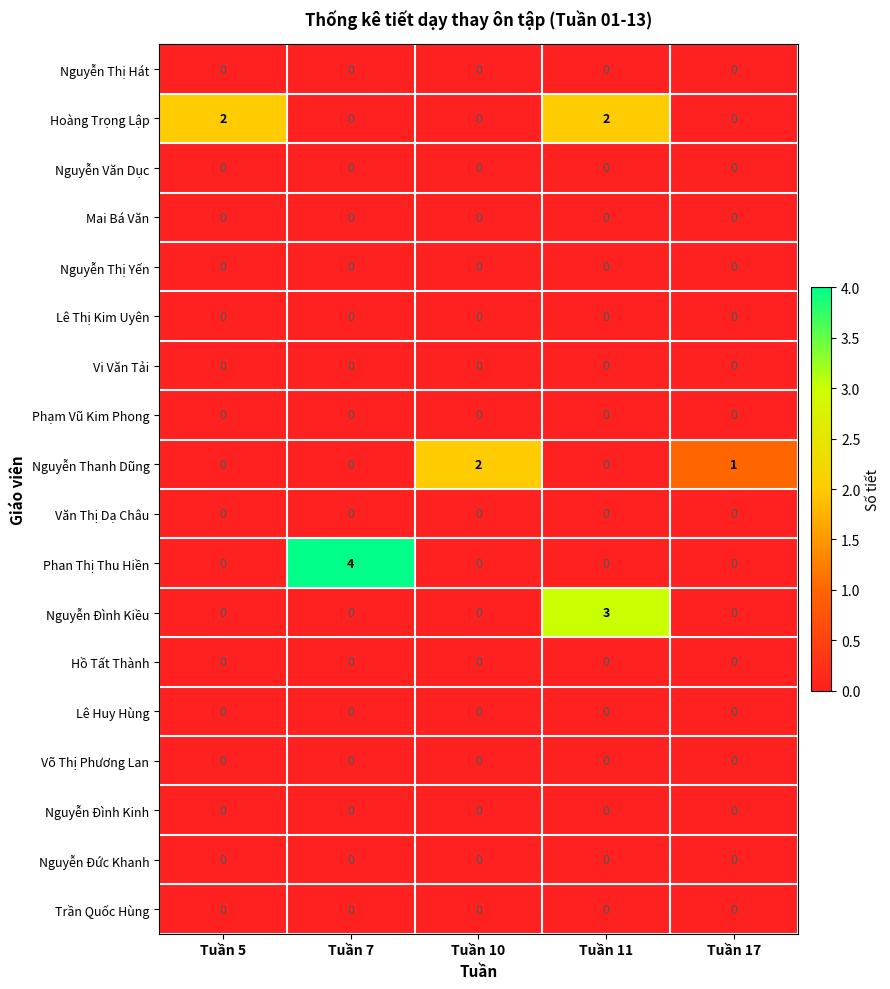

Is the value of Nguyễn Thị Hát at Tuần 11 greater than the value of Hoàng Trọng Lập at Tuần 11?

No